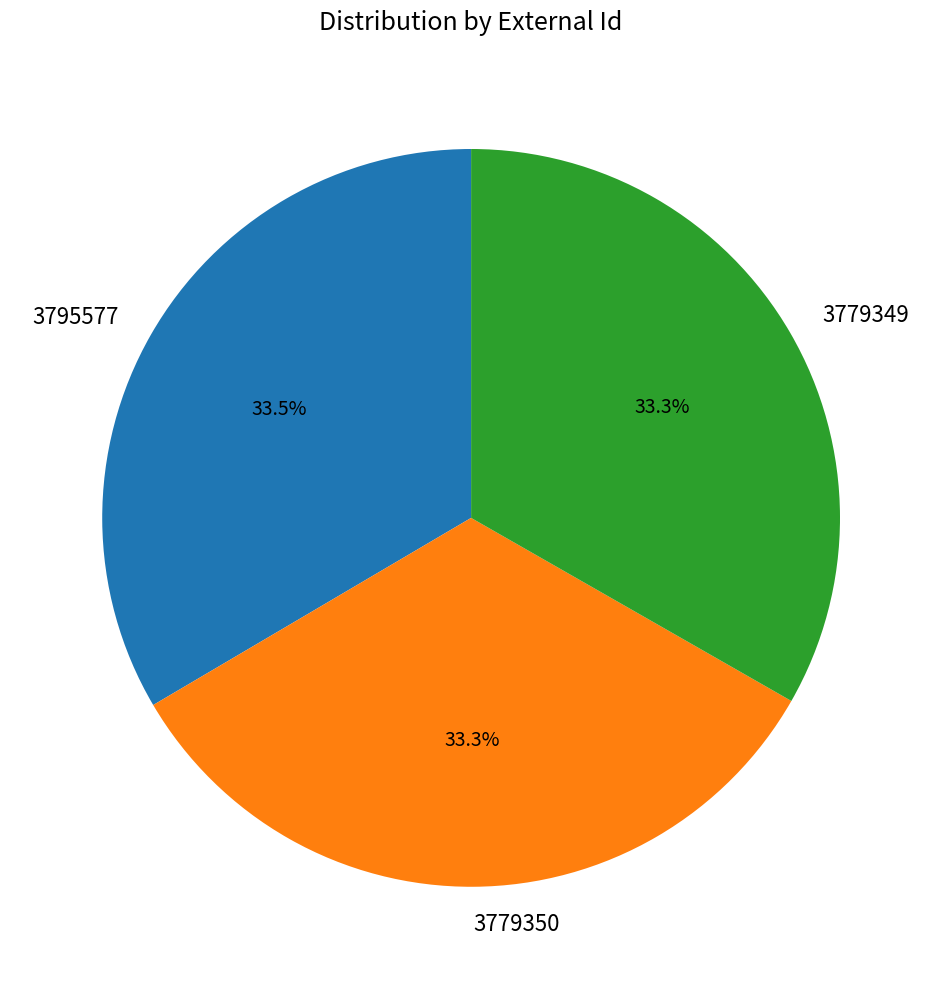

To the nearest percent, what is the combined percentage of 3795577 and 3779350?

67%